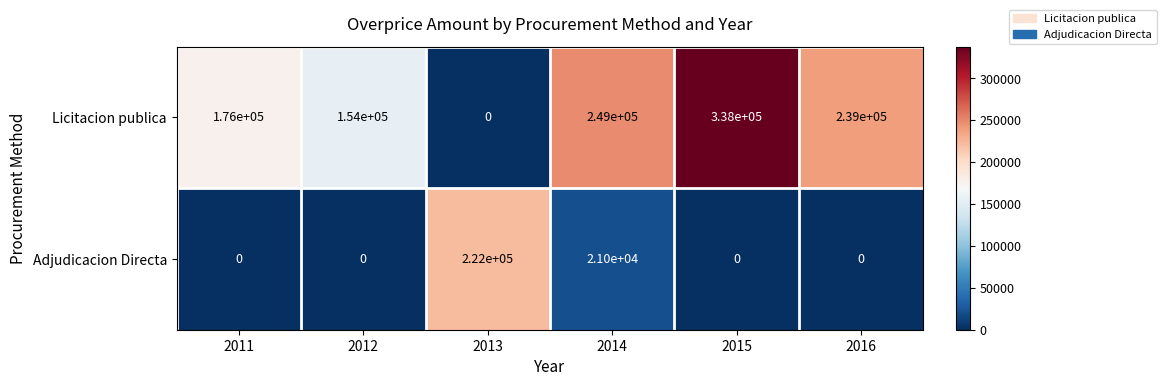

The value of Licitacion publica at 2011 is 293855. True or false?

False